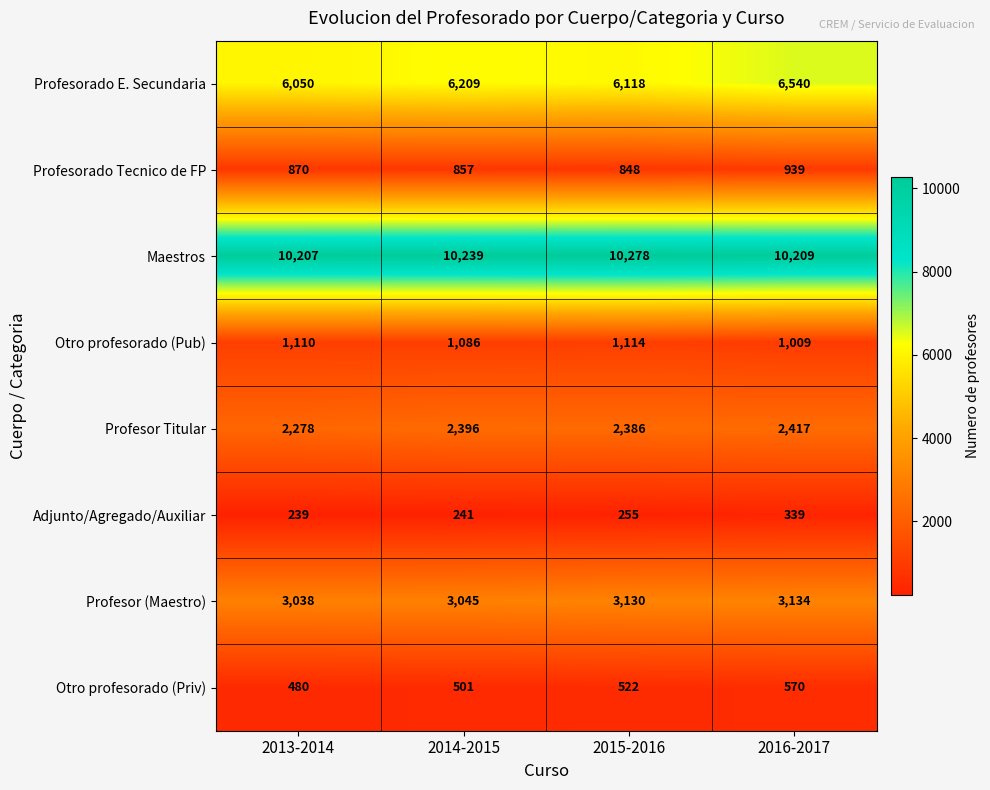

Between 2015-2016 and 2016-2017, which series saw the biggest shift?

Profesorado E. Secundaria